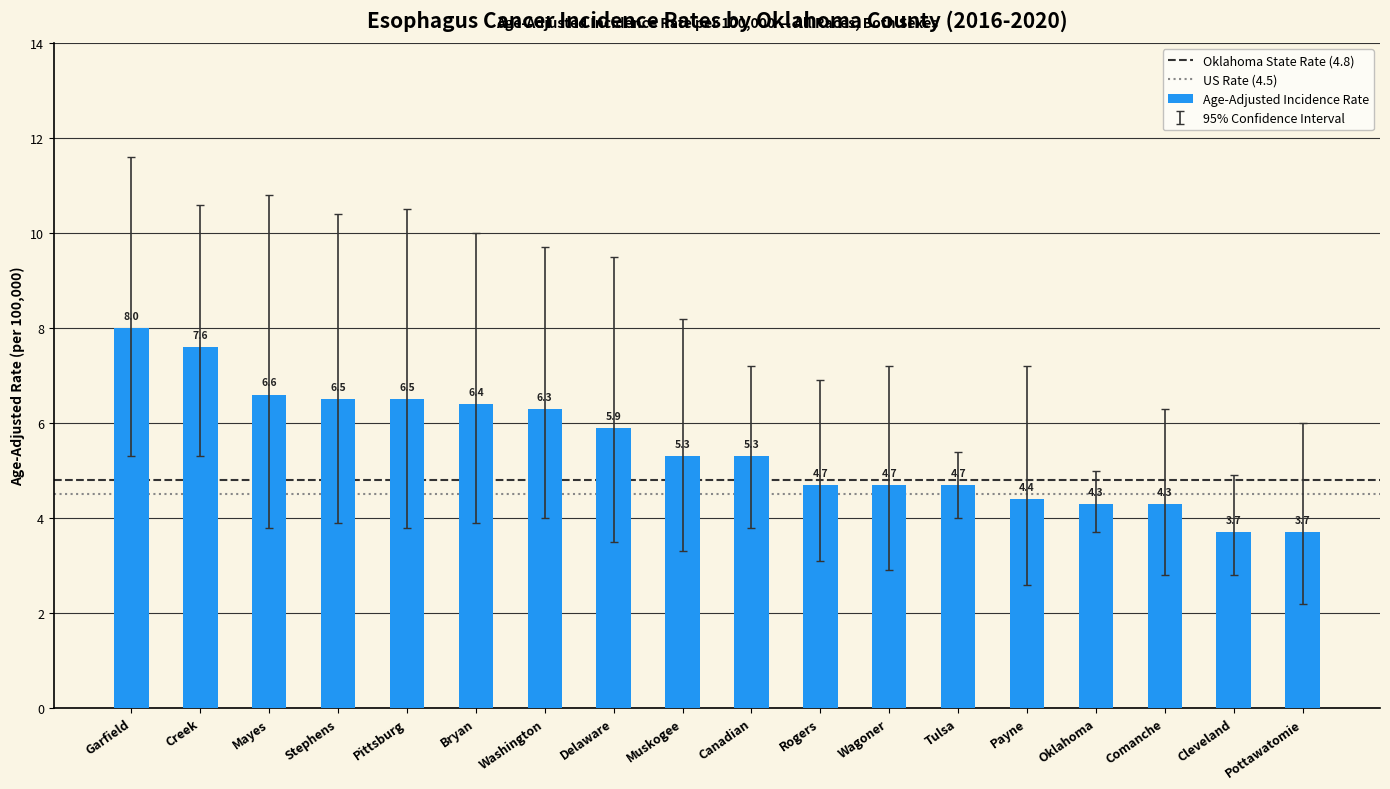

What position from the right is Bryan?

13